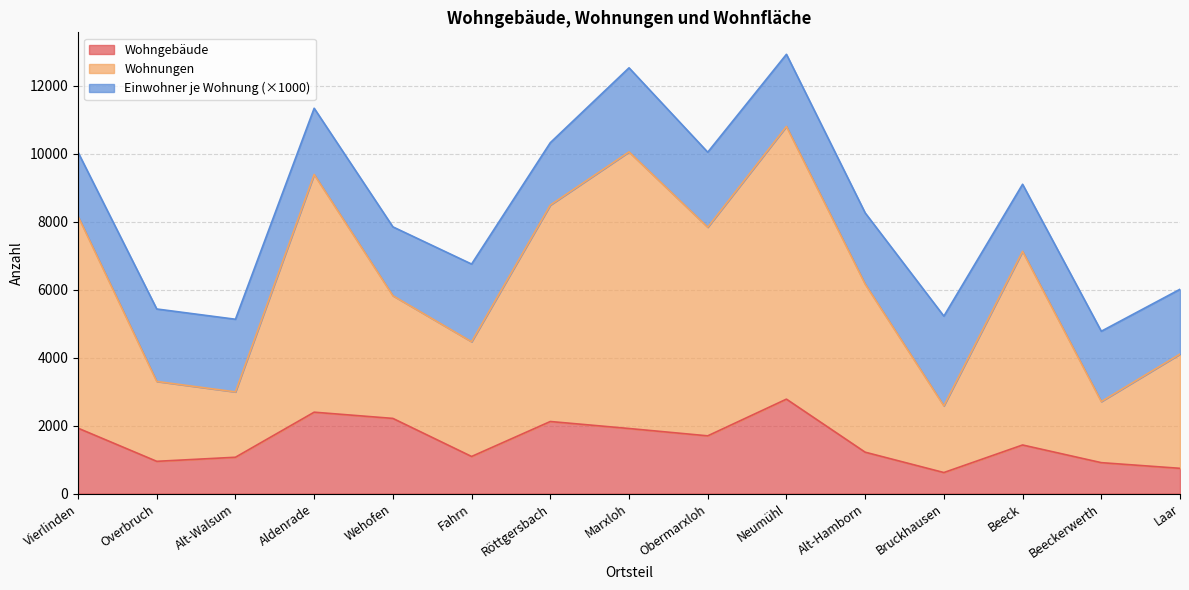

At which category does the chart reach its minimum across all series?

Bruckhausen